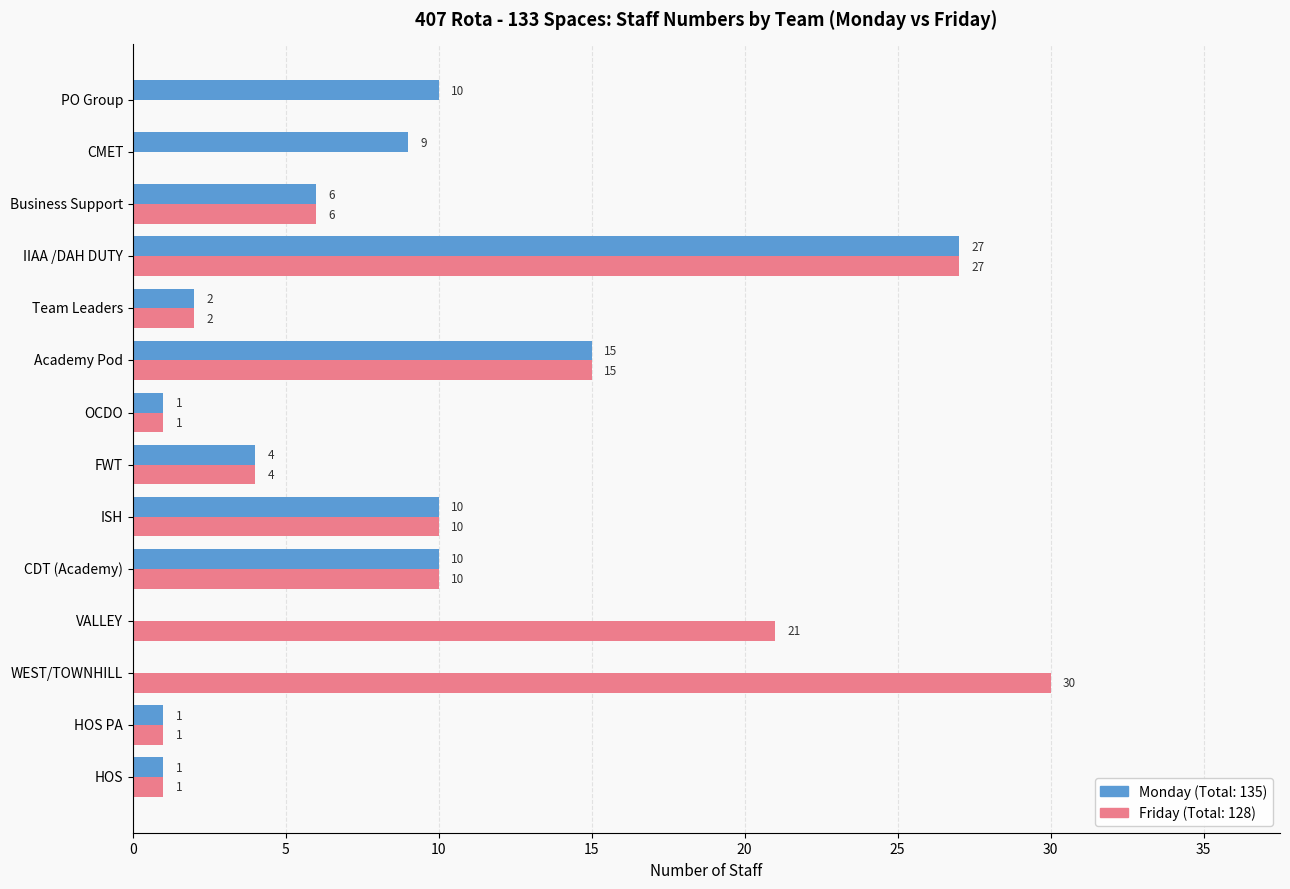

At which category is the sum across all series the highest?

IIAA /DAH DUTY